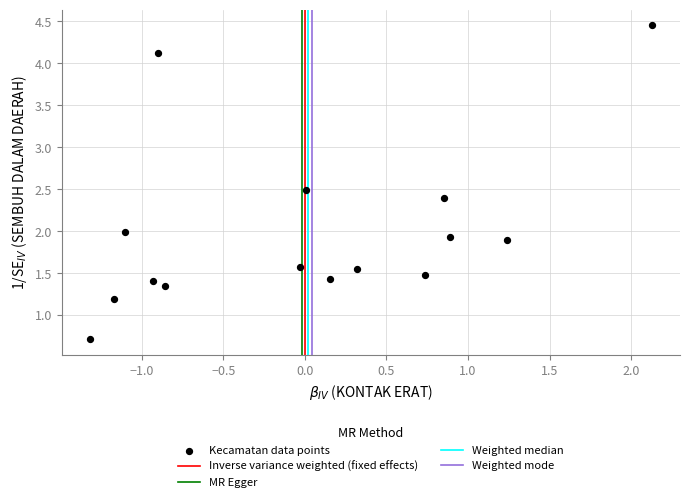

What is the range of Y values (max minus min)?

3.7